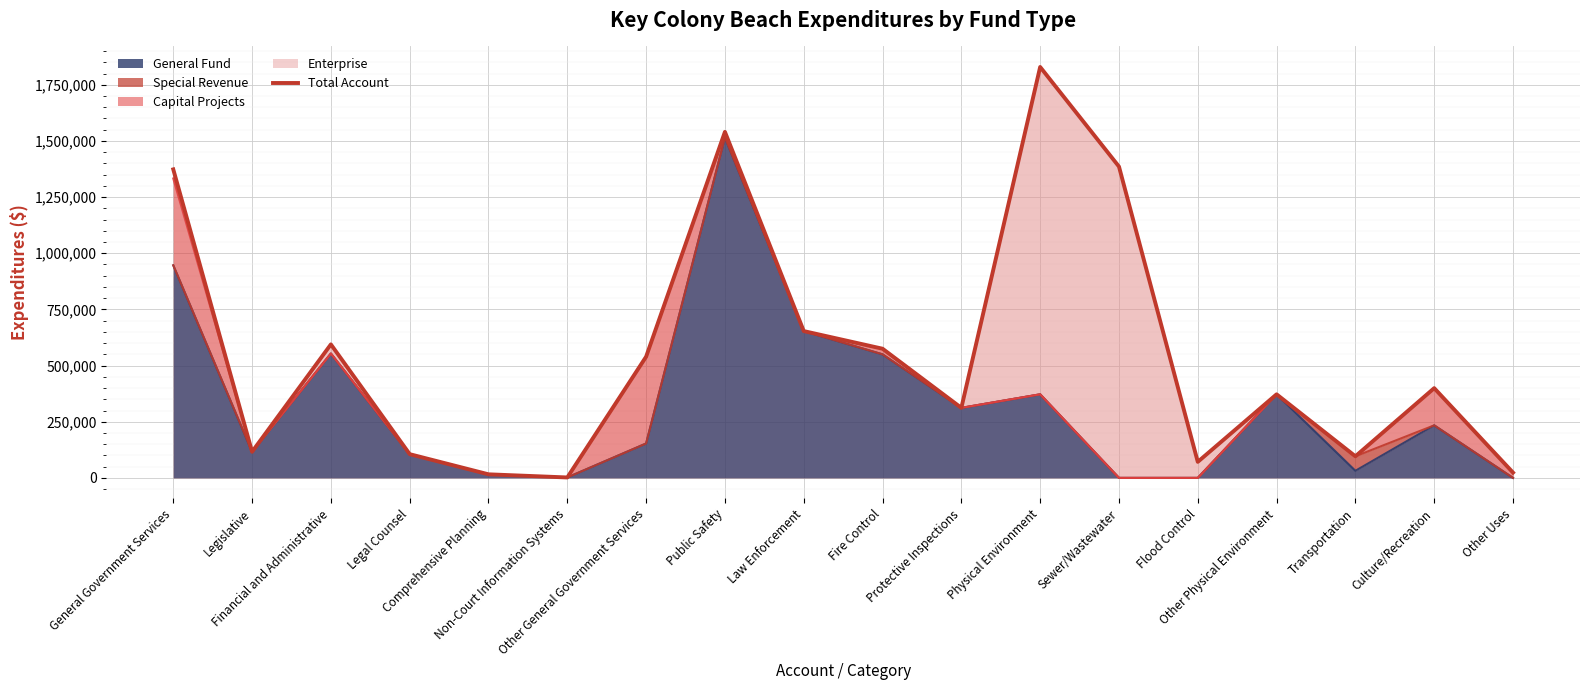

The value at Non-Court Information Systems is 1143. True or false?

False